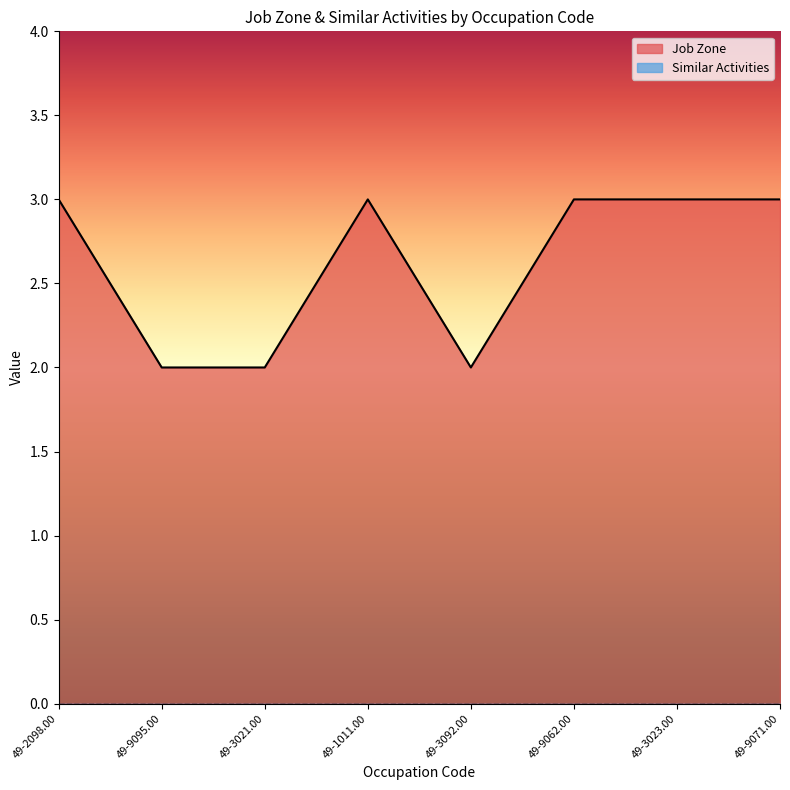

How many points are higher than both their immediate neighbors (excluding endpoints)?

1